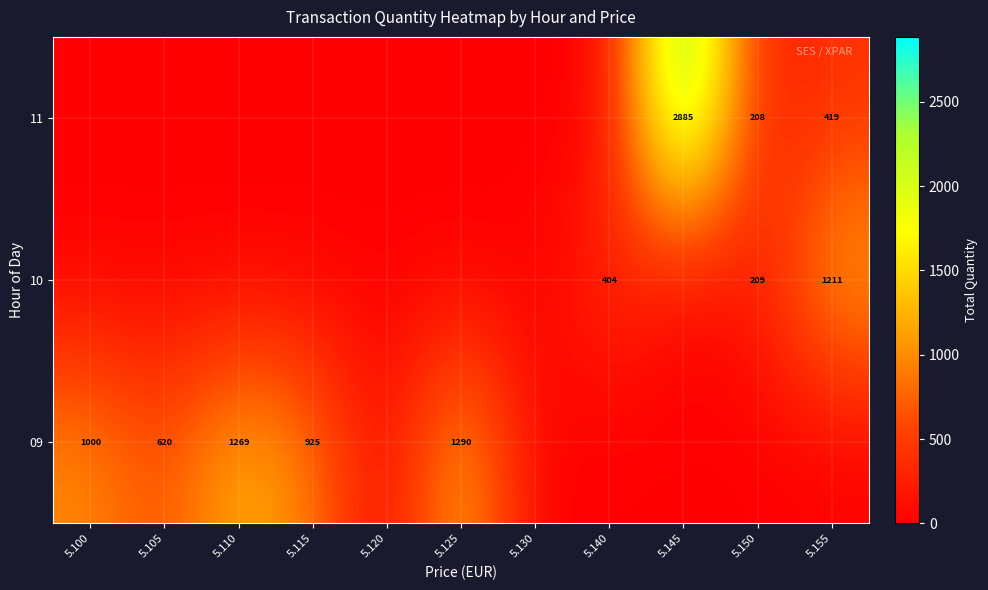

The 11 series shows 3799 at 5.145. True or false?

False